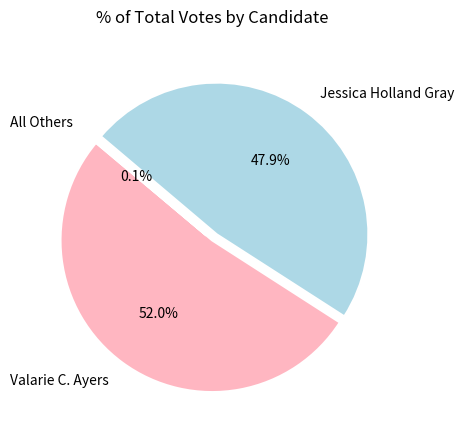

Combined, what portion of the pie is Jessica Holland Gray and Valarie C. Ayers?

99.9%